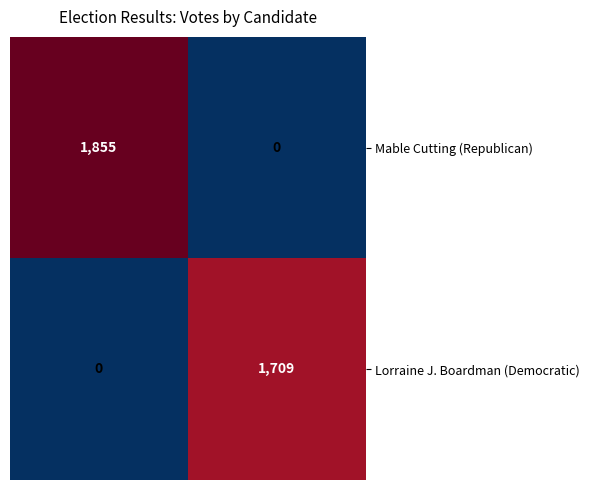

Reading left to right, list all the values displayed in this chart.

Mable Cutting (Republican): 1855	0
Lorraine J. Boardman (Democratic): 0	1709